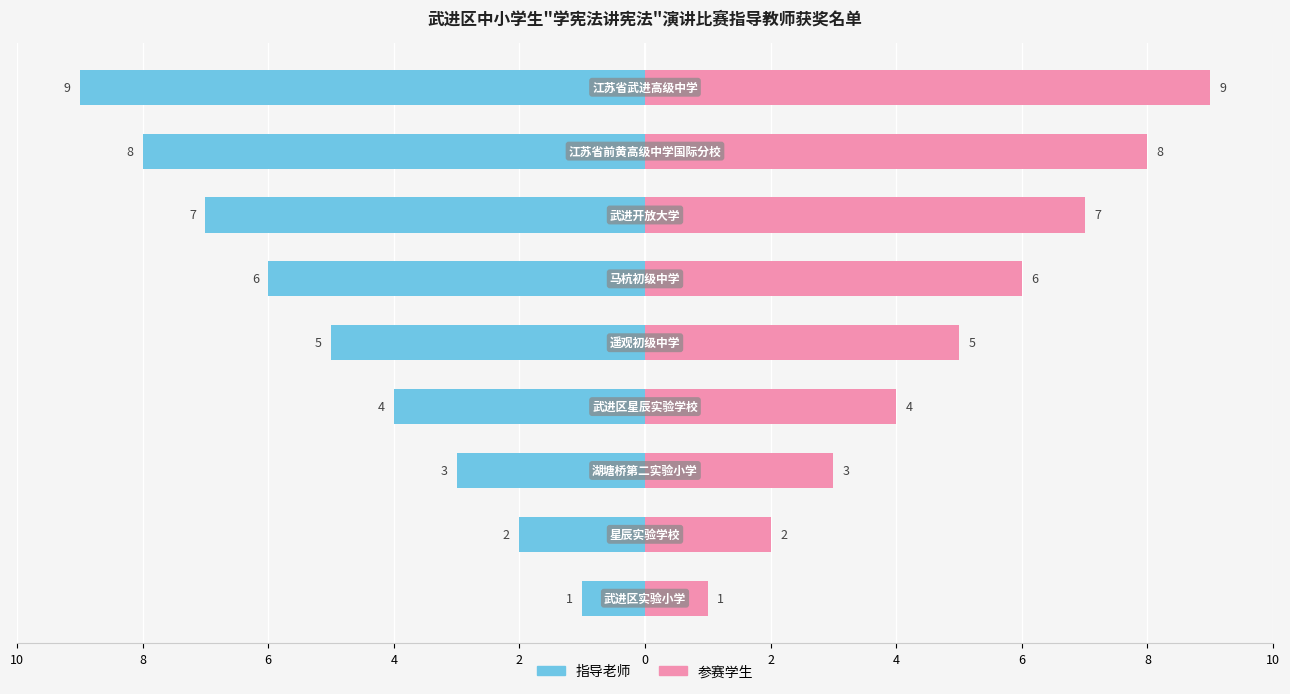

Which series changed the most between 8 and 2?

指导老师